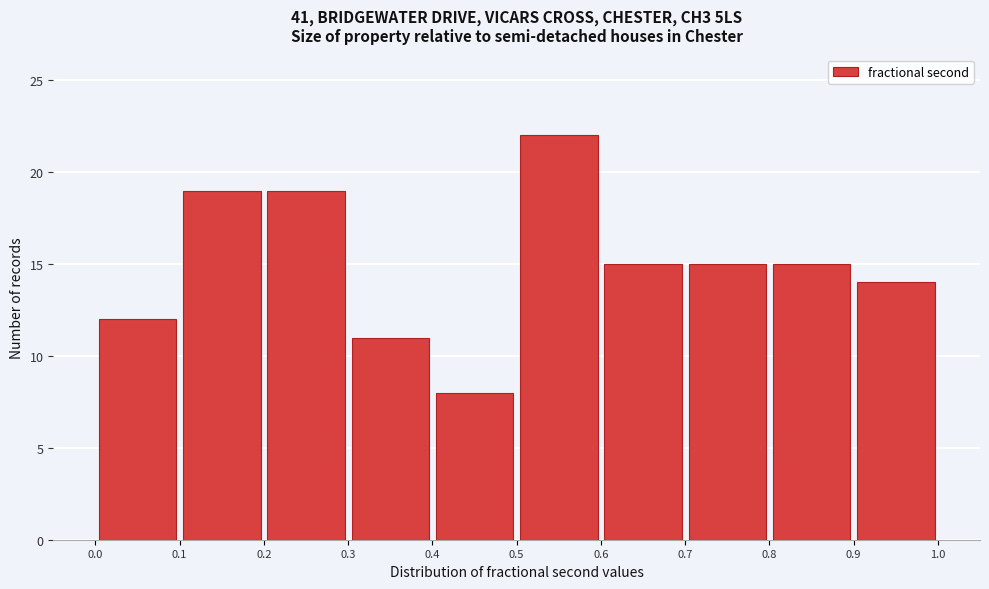

Reading left to right, list every bar in this chart as the range it spans on the x-axis followed by its height. The values are not printed on the chart, so give them approximately, as read against the axis.

0.0 to 0.1: 12
0.1 to 0.2: 19
0.2 to 0.3: 19
0.3 to 0.4: 11
0.4 to 0.5: 8
0.5 to 0.6: 22
0.6 to 0.7: 15
0.7 to 0.8: 15
0.8 to 0.9: 15
0.9 to 1.0: 14